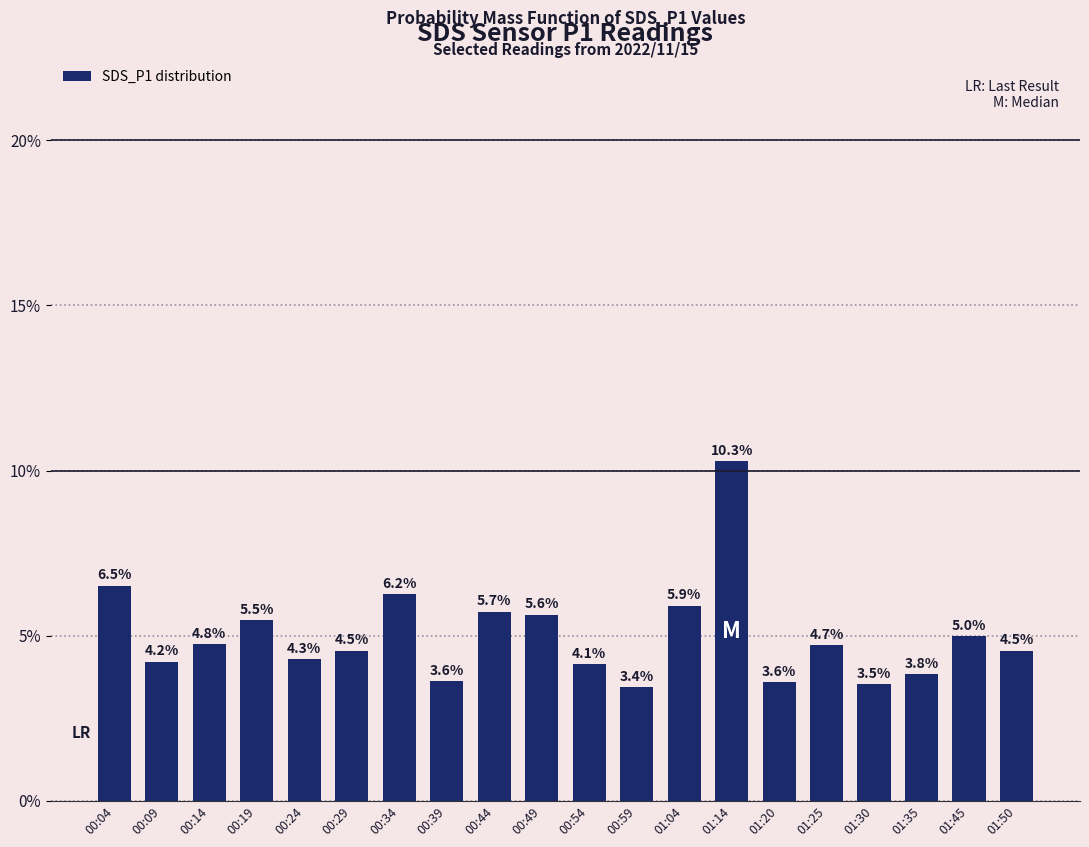

Which has a higher value, 01:30 or 01:45?

01:45